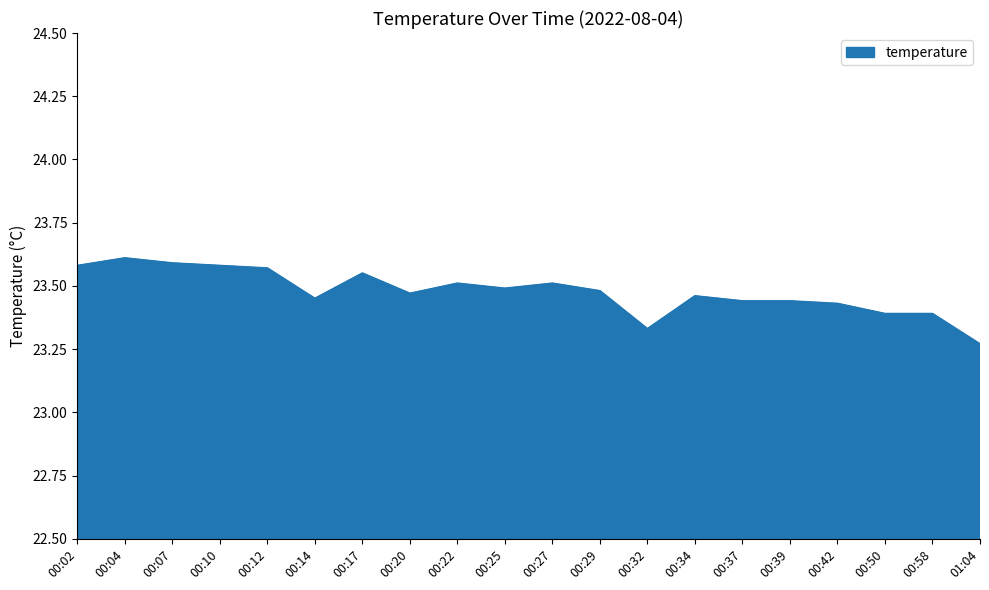

Where is the first local maximum?

00:04